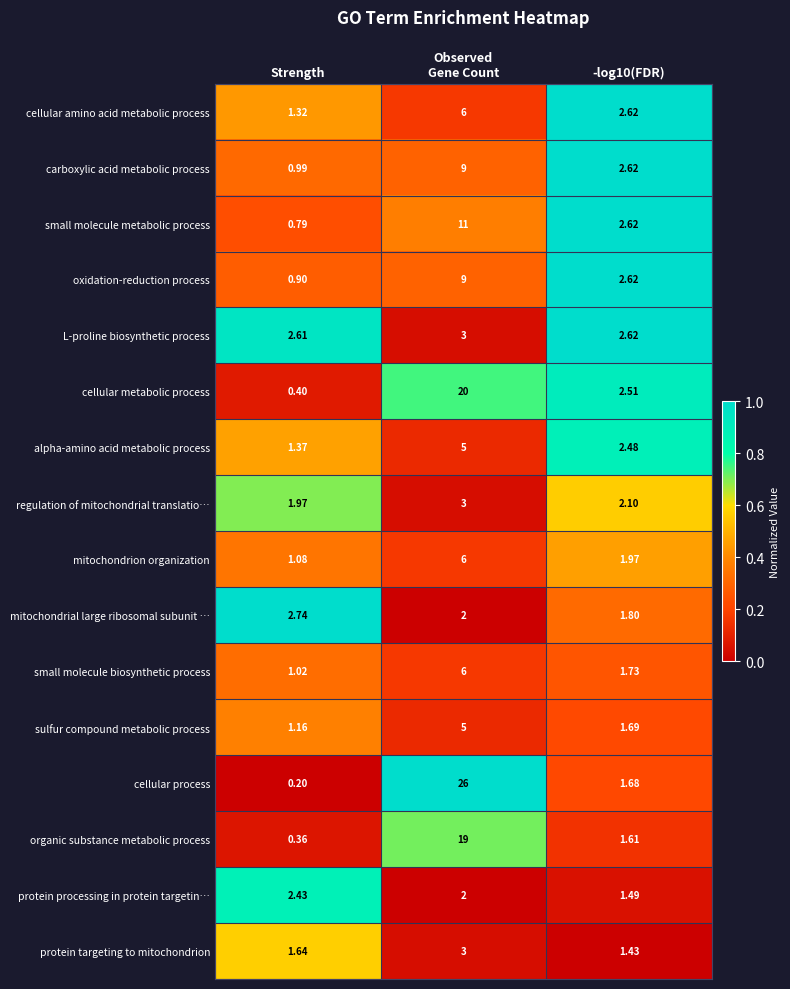

Rank the series at Strength from lowest to highest value.

cellular process, organic substance metabolic process, cellular metabolic process, small molecule metabolic process, oxidation-reduction process, carboxylic acid metabolic process, small molecule biosynthetic process, mitochondrion organization, sulfur compound metabolic process, cellular amino acid metabolic process, alpha-amino acid metabolic process, protein targeting to mitochondrion, regulation of mitochondrial translatio…, protein processing in protein targetin…, L-proline biosynthetic process, mitochondrial large ribosomal subunit …